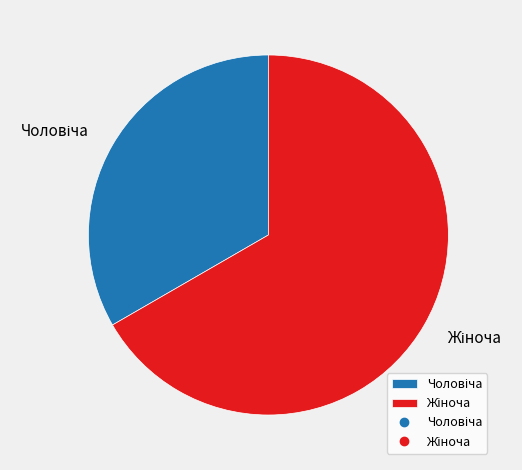

Is there a majority slice in this chart?

Yes